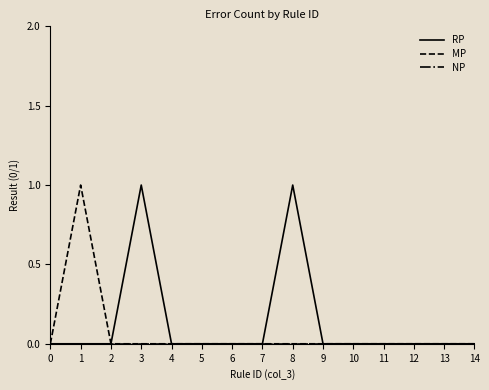

How many categories are shown in the chart?

15